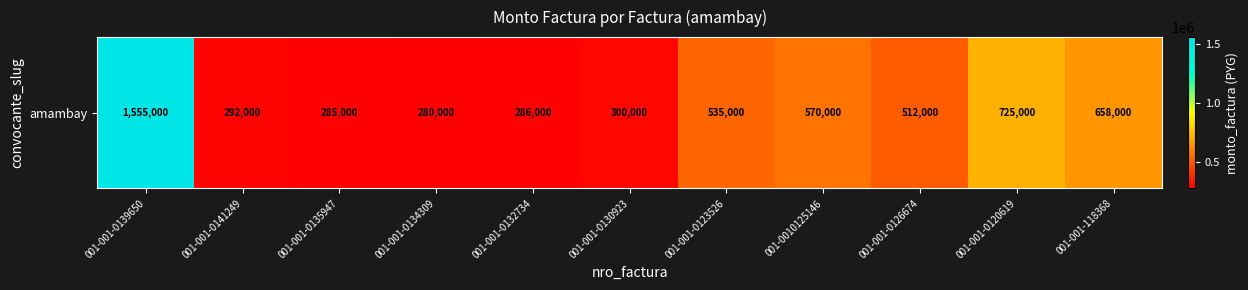

How many data points are less than 512000?

5